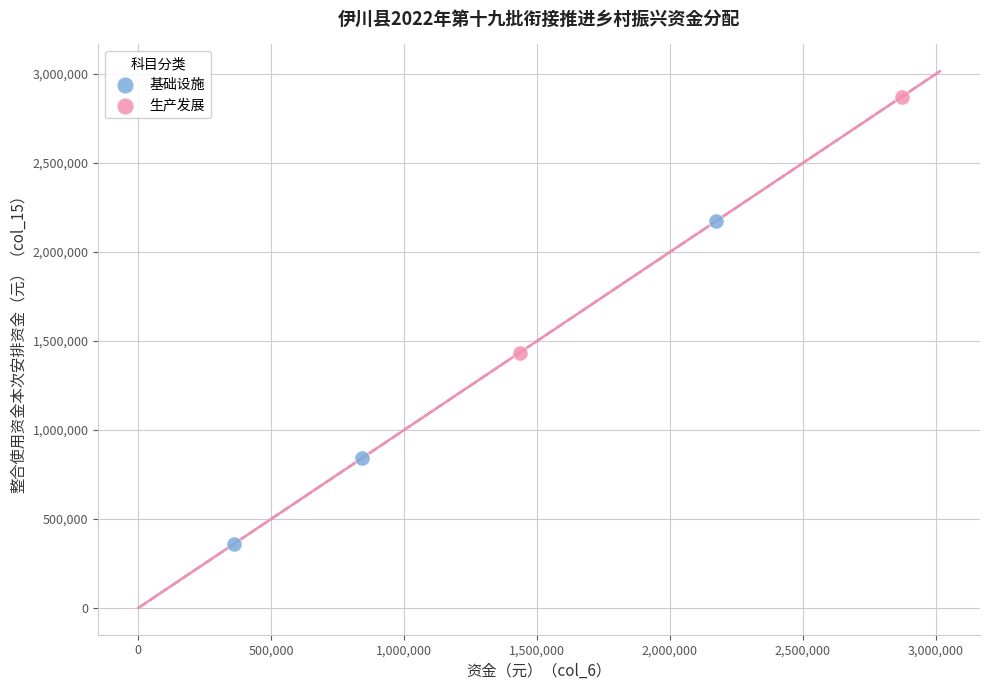

What are all the series names shown in the legend?

基础设施, 生产发展